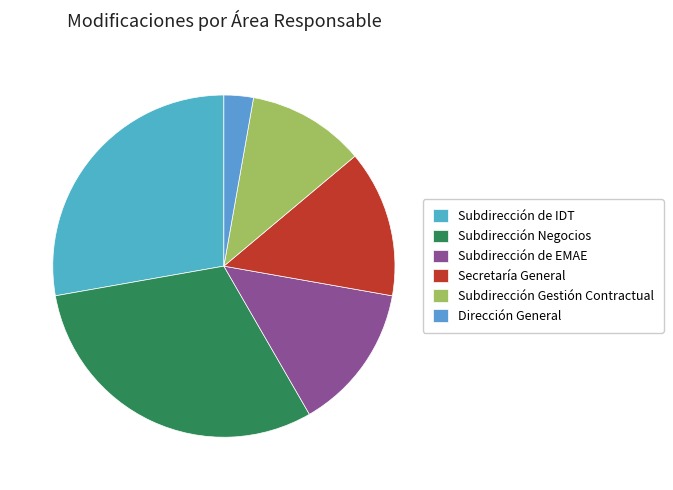

To the nearest percent, what is the average slice percentage?

17%